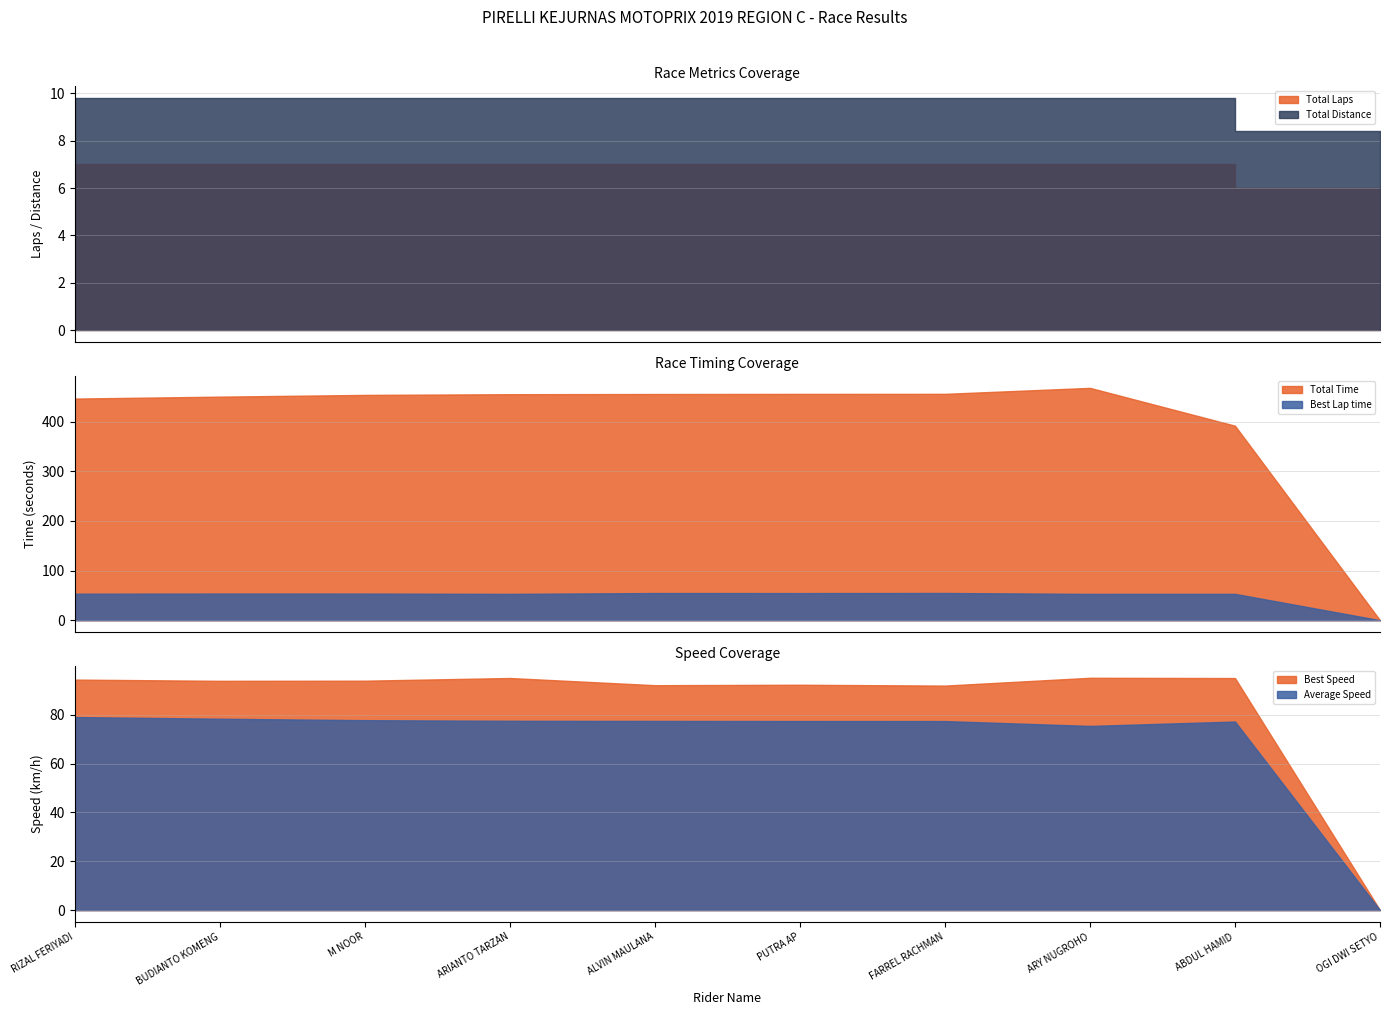

How many data points does each series have?

10